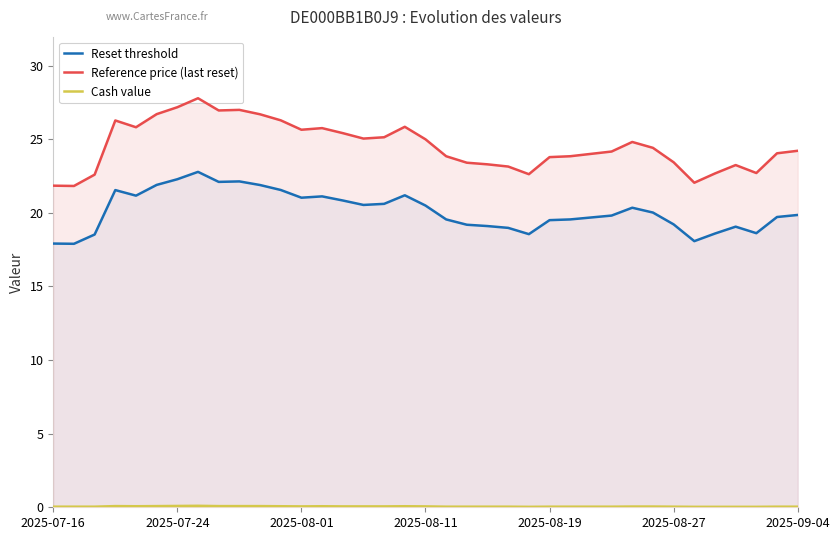

What is the highest value of the Reset threshold series?

22.8